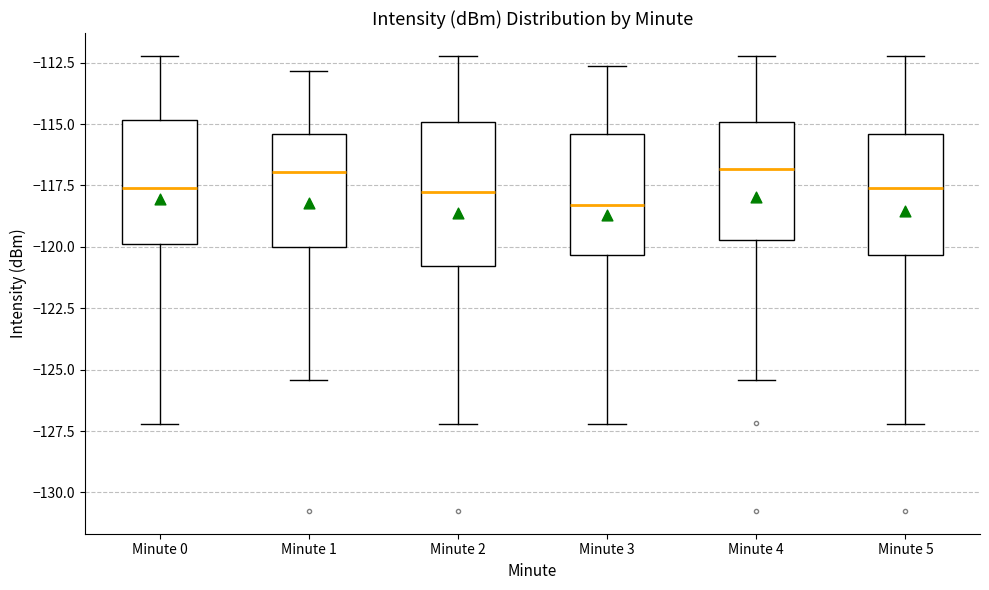

Where does the lower whisker of the box for Minute 1 end on the y-axis? The values are not printed on the chart, so give them approximately, as read against the axis.

-125.5